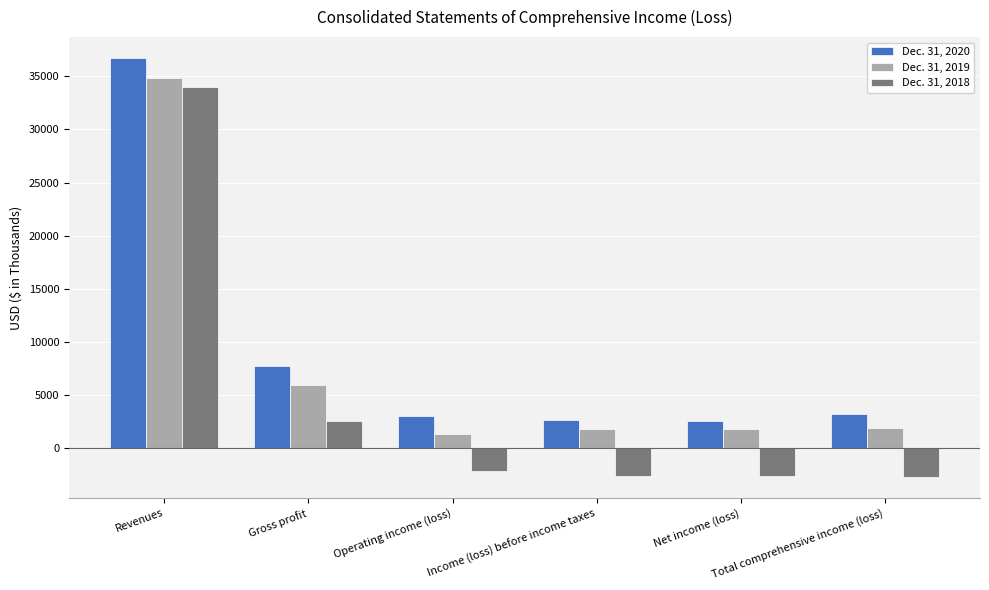

What is the greatest value displayed?

36707